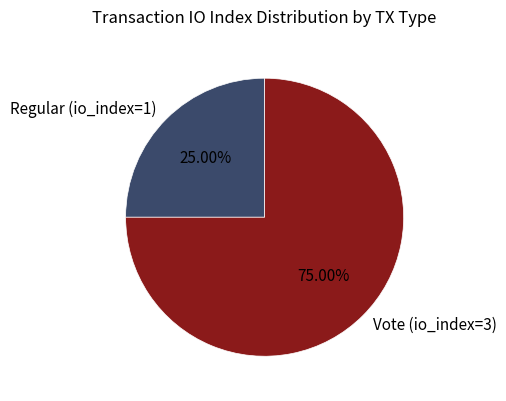

How many slices are in this pie chart?

2